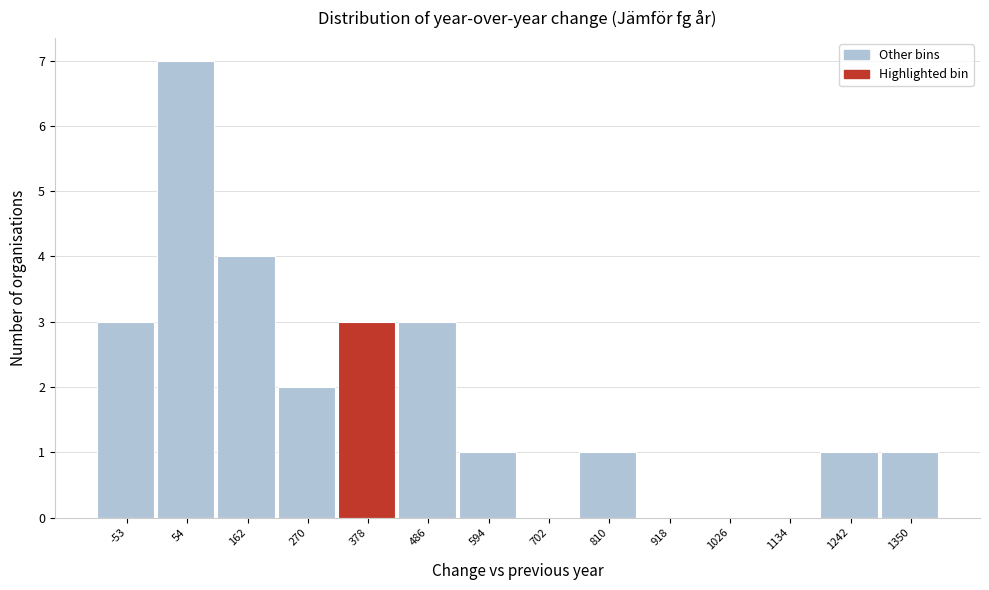

Reading left to right, transcribe this chart: for each bar, give the range it covers on the x-axis and its height. Neither the bar edges nor the heights are printed on the chart, so give them approximately, as read against the axes.

-100 to 0: 3
0 to 100: 7
100 to 220: 4
220 to 320: 2
320 to 440: 3
440 to 540: 3
540 to 640: 1
640 to 760: 0
760 to 860: 1
860 to 980: 0
980 to 1080: 0
1080 to 1180: 0
1180 to 1300: 1
1300 to 1400: 1